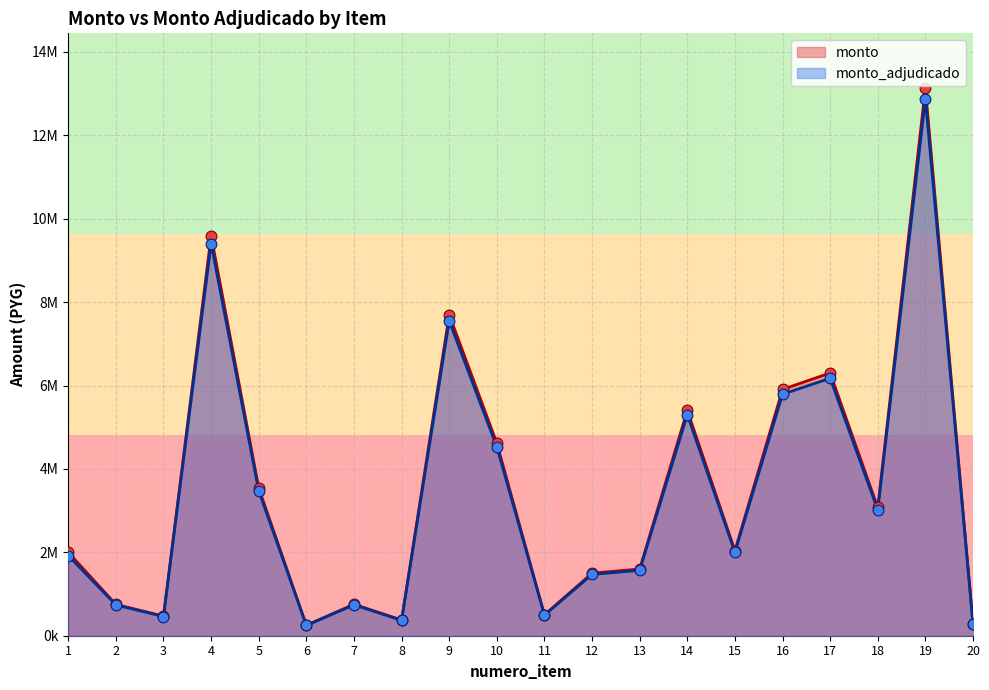

What are all the series names shown in the legend?

monto, monto_adjudicado